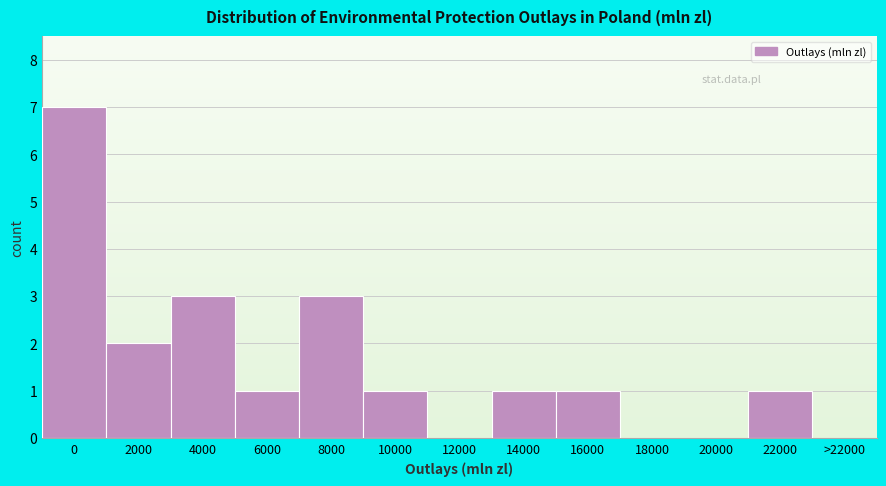

Reading right to left, transcribe all the data shown in this chart.

22000=1	20000=0	18000=0	16000=1	14000=1	12000=0	10000=1	8000=3	6000=1	4000=3	2000=2	0=7